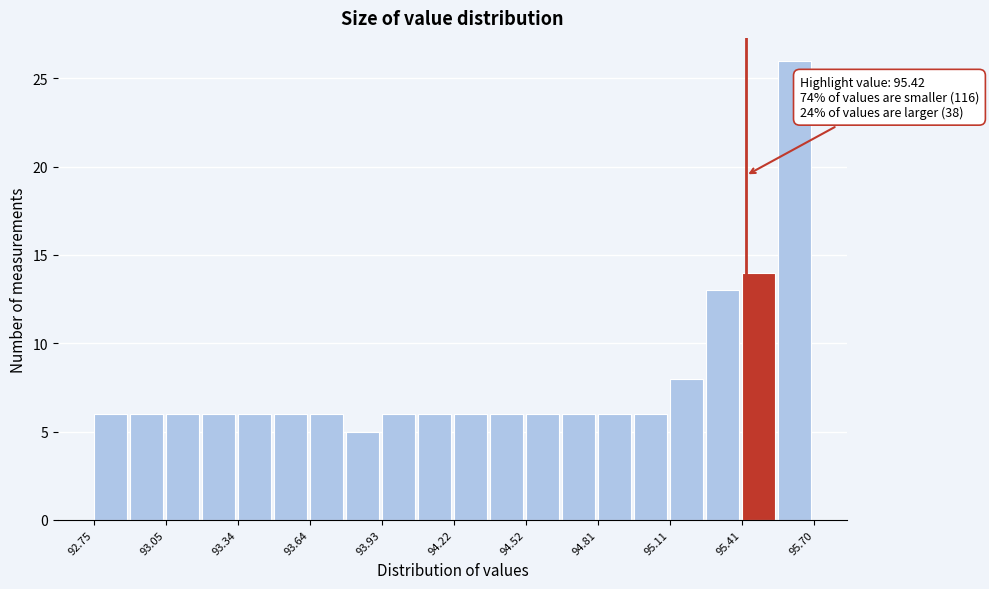

Around what value on the x-axis is the tallest bar? Give the approximate position of its centre, as read against the axis.

95.60